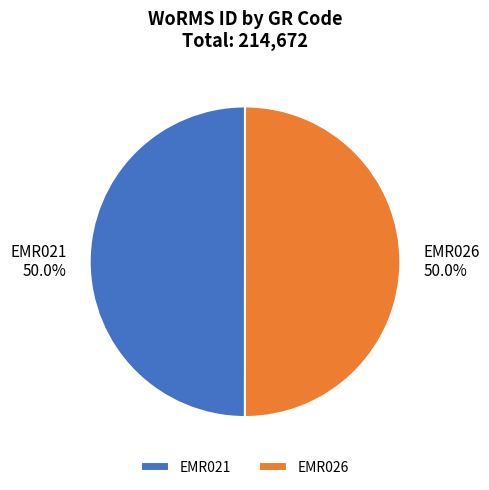

The EMR021 slice represents 50% of the pie. True or false?

True